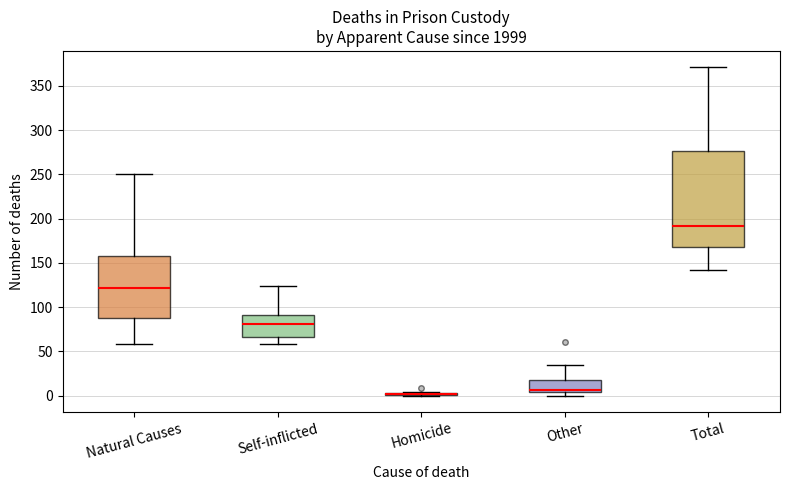

Where is the lower edge of the box for Homicide on the y-axis? The values are not printed on the chart, so give them approximately, as read against the axis.

0